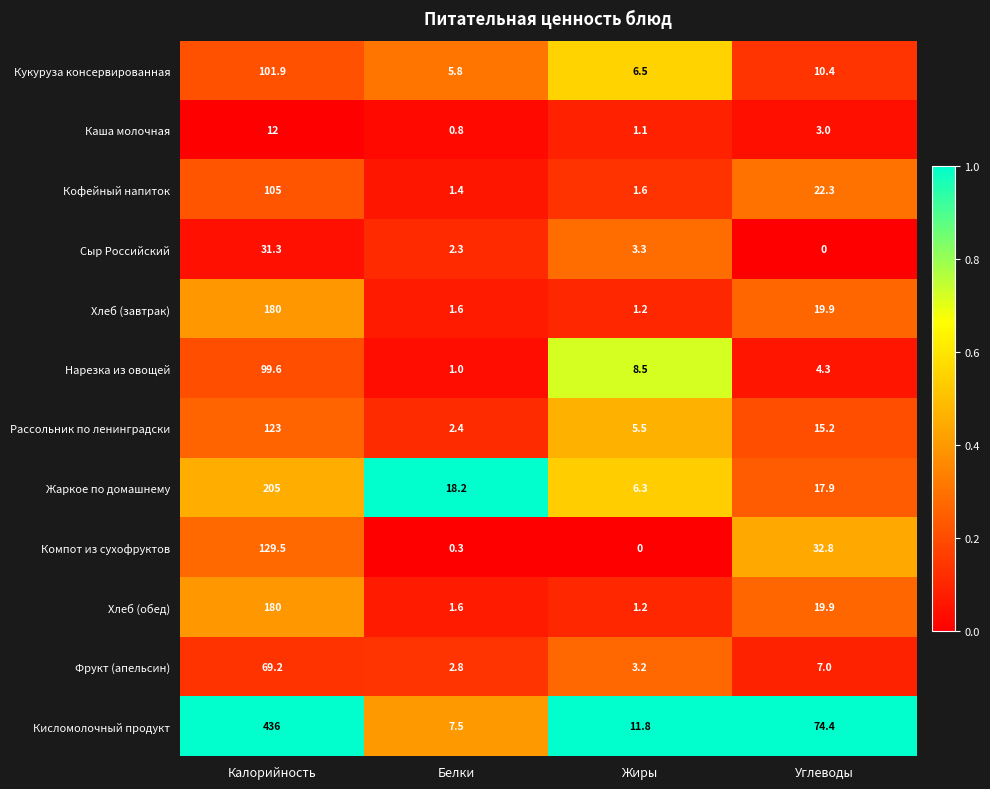

What is the difference between the Нарезка из овощей values at Углеводы and Жиры?

4.2